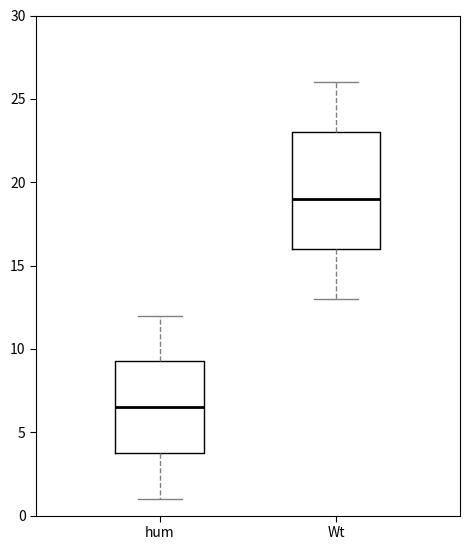

Which box's median line is the highest?

Wt